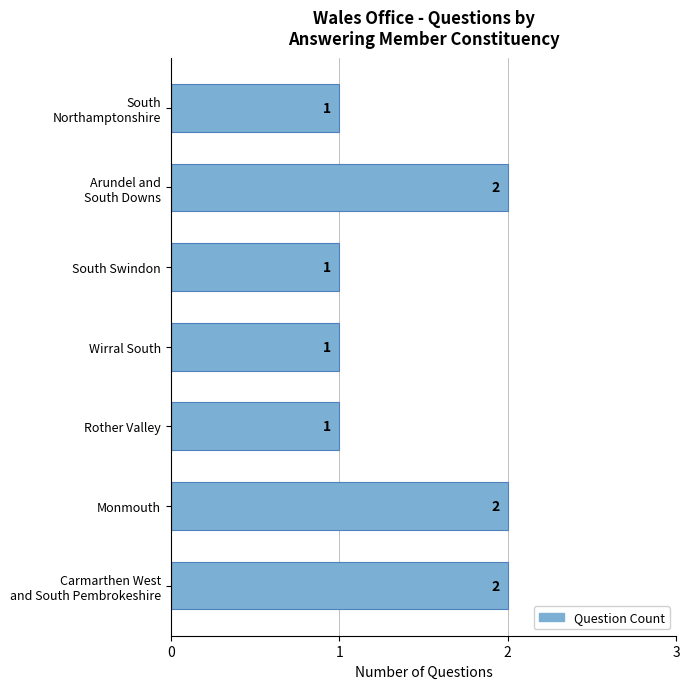

Approximately how many times larger is the value at Wirral South compared to Monmouth?

0.5